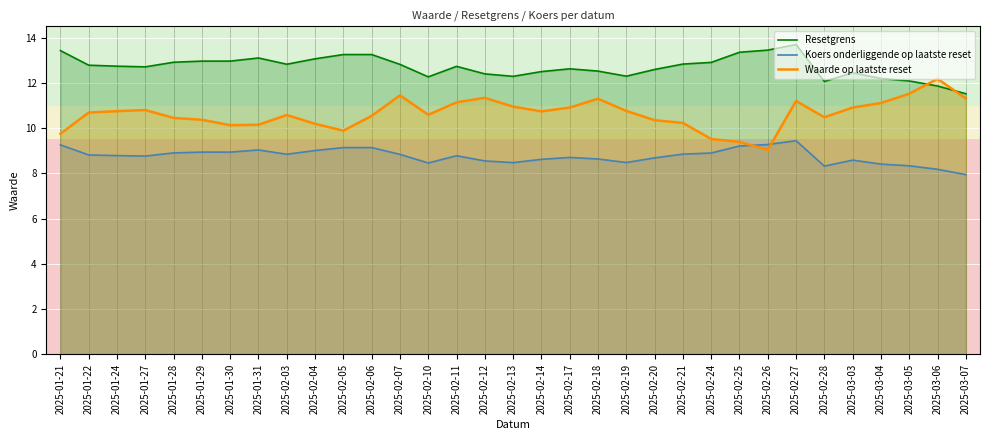

At which label does Waarde op laatste reset first exceed 10?

2025-01-22